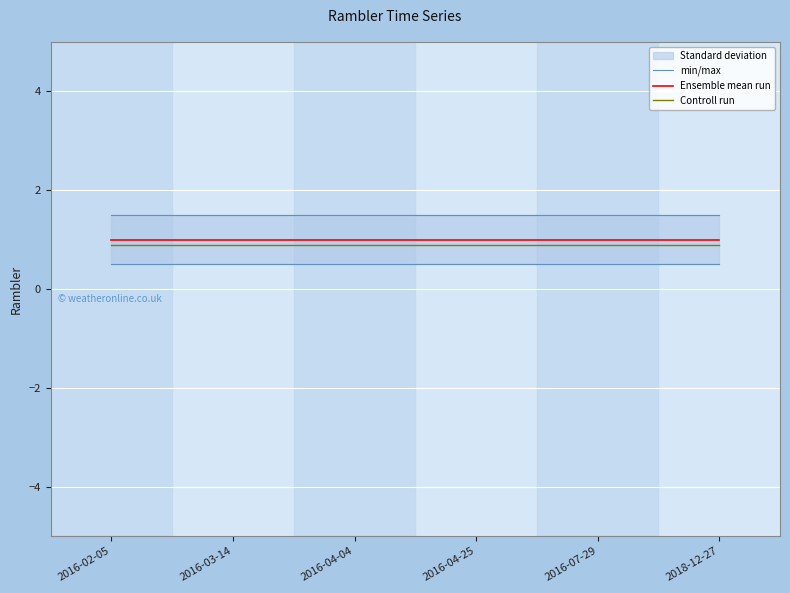

What is the sum of the Controll run values at 2016-04-04 and 2018-12-27?

1.8